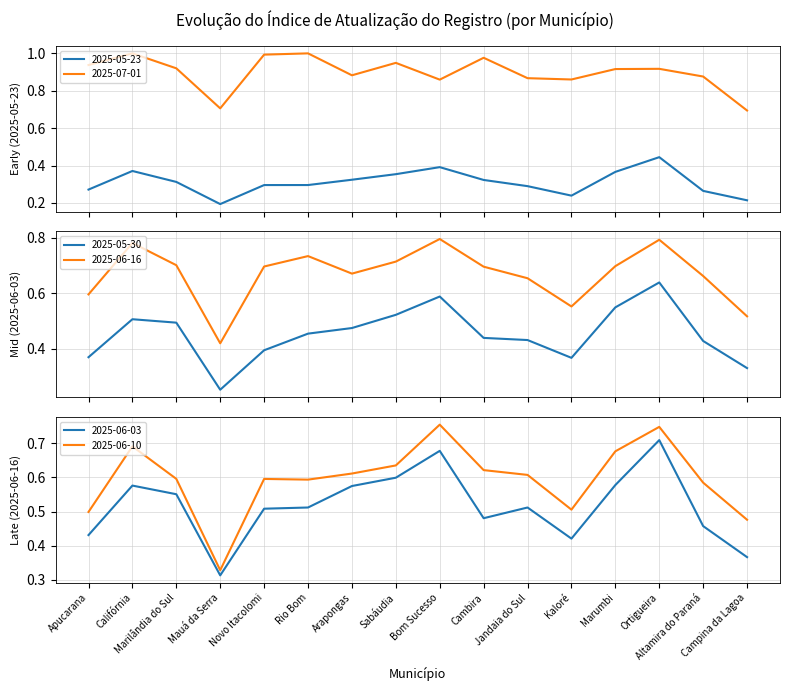

How many lines are shown in the chart?

6